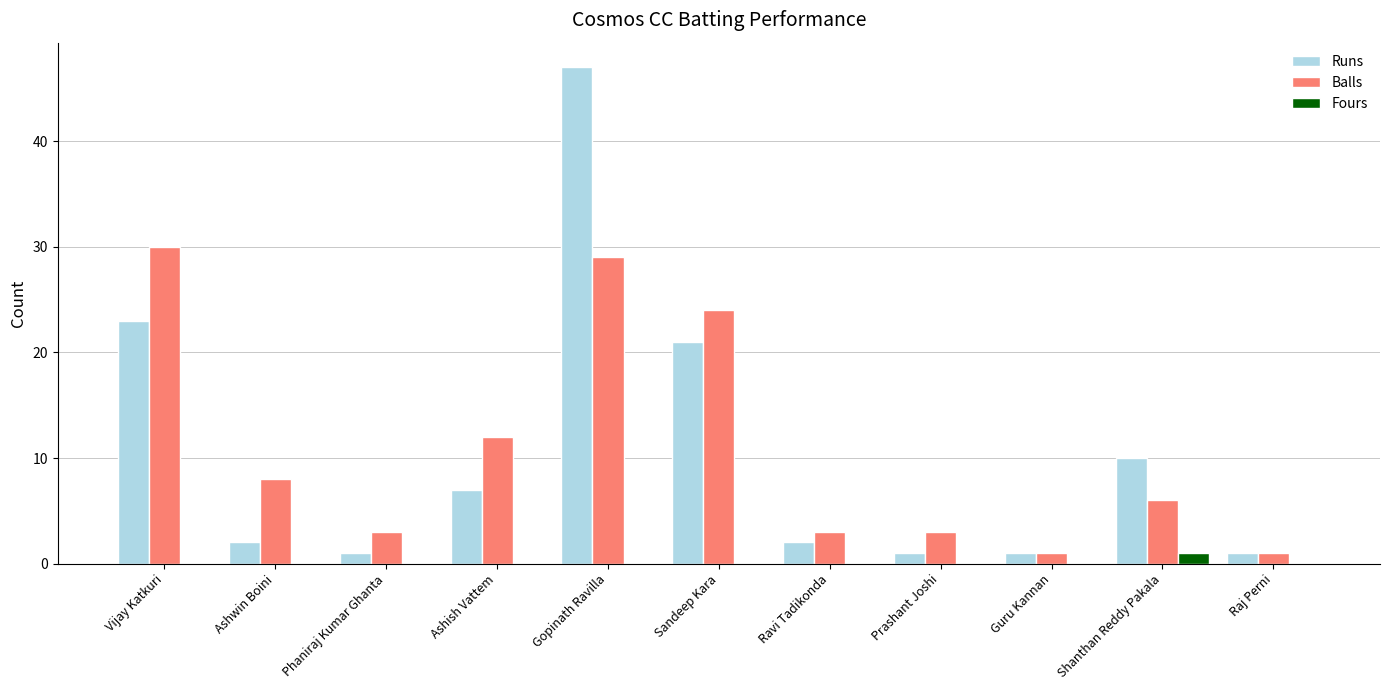

Are the bars horizontal?

No